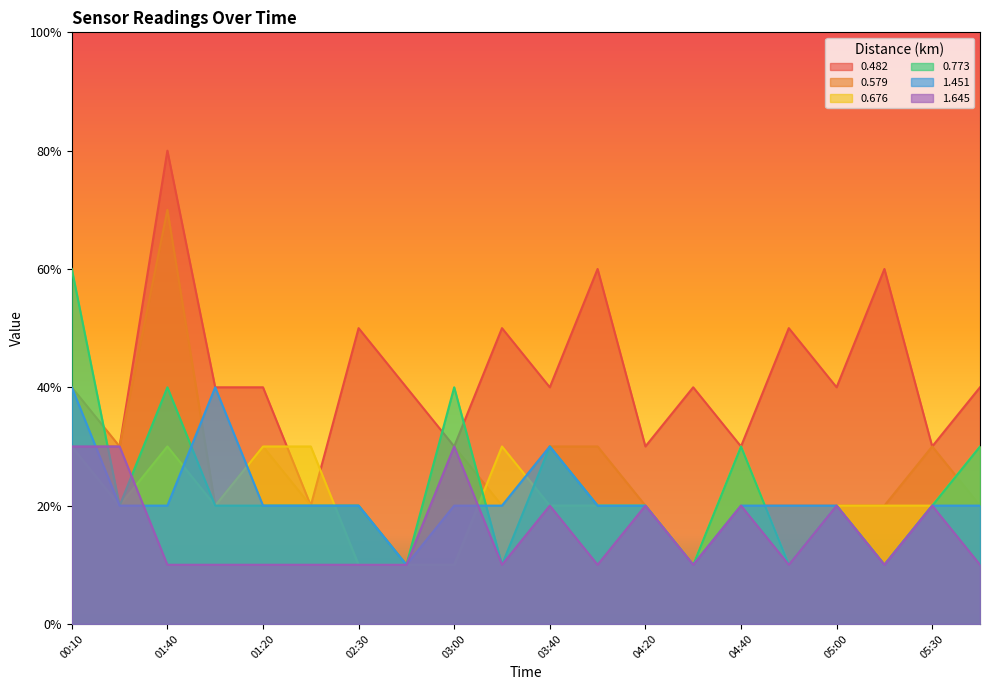

True or false: 1.645 and 0.482 cross at least once.

False